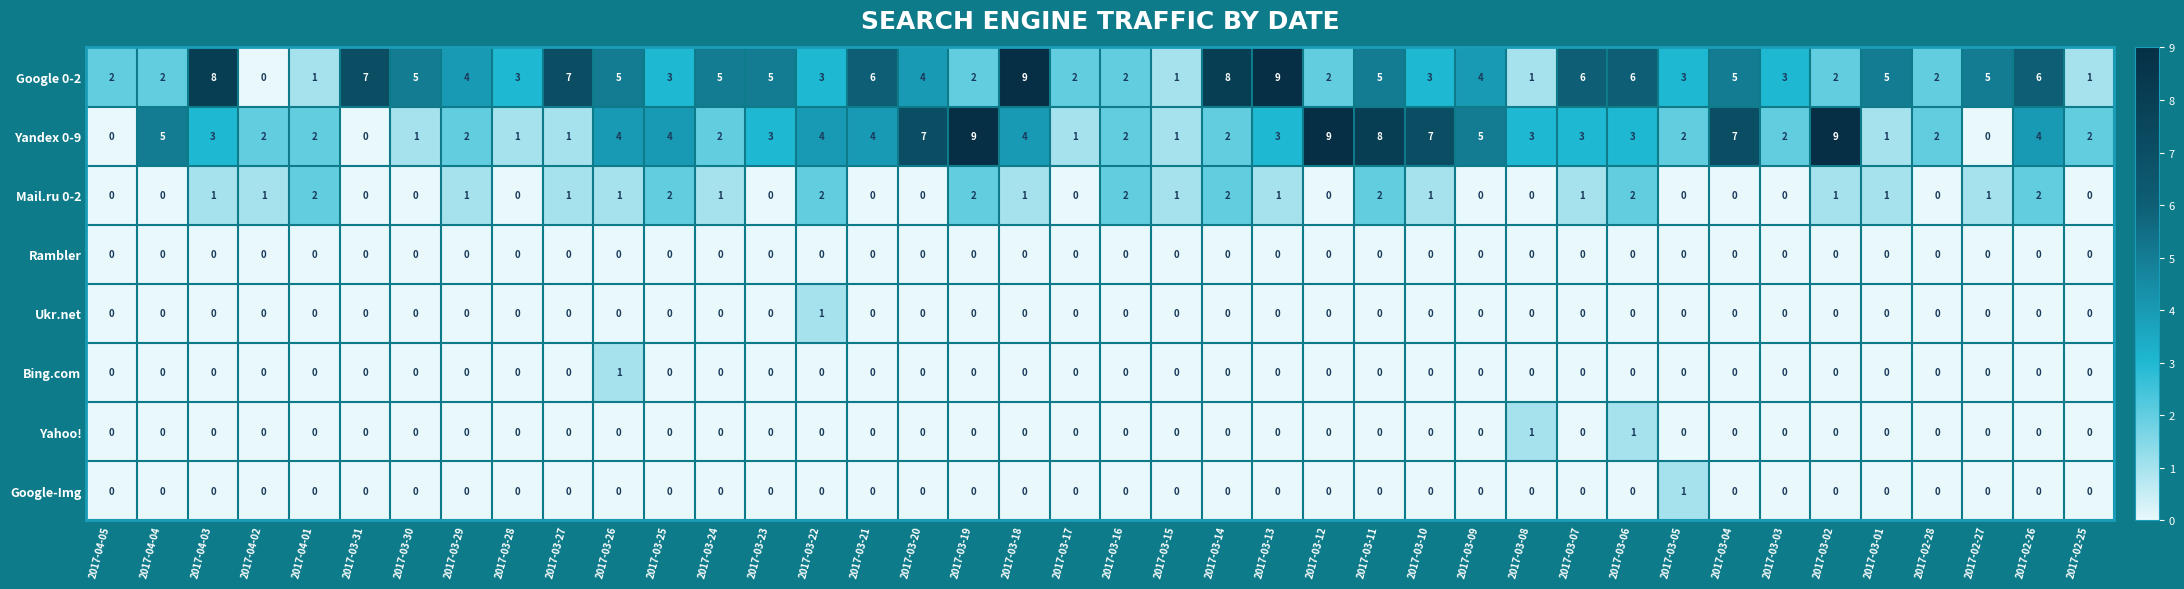

How many categories are shown in the chart?

40